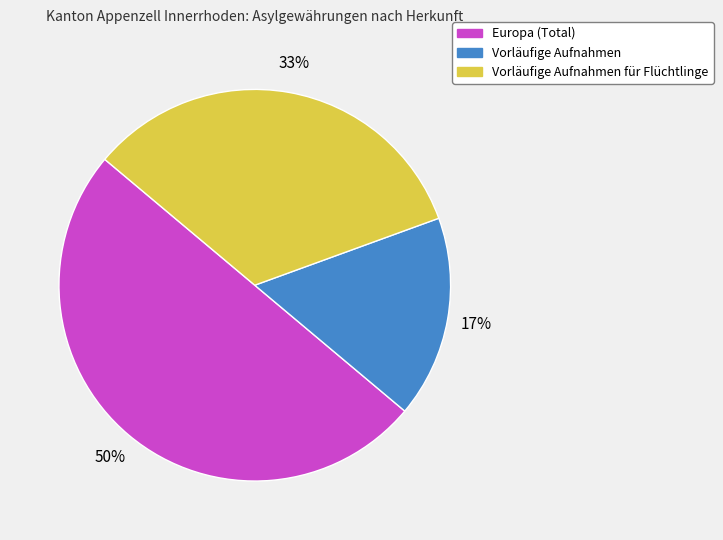

Does Vorläufige Aufnahmen account for over 50% of the chart?

No